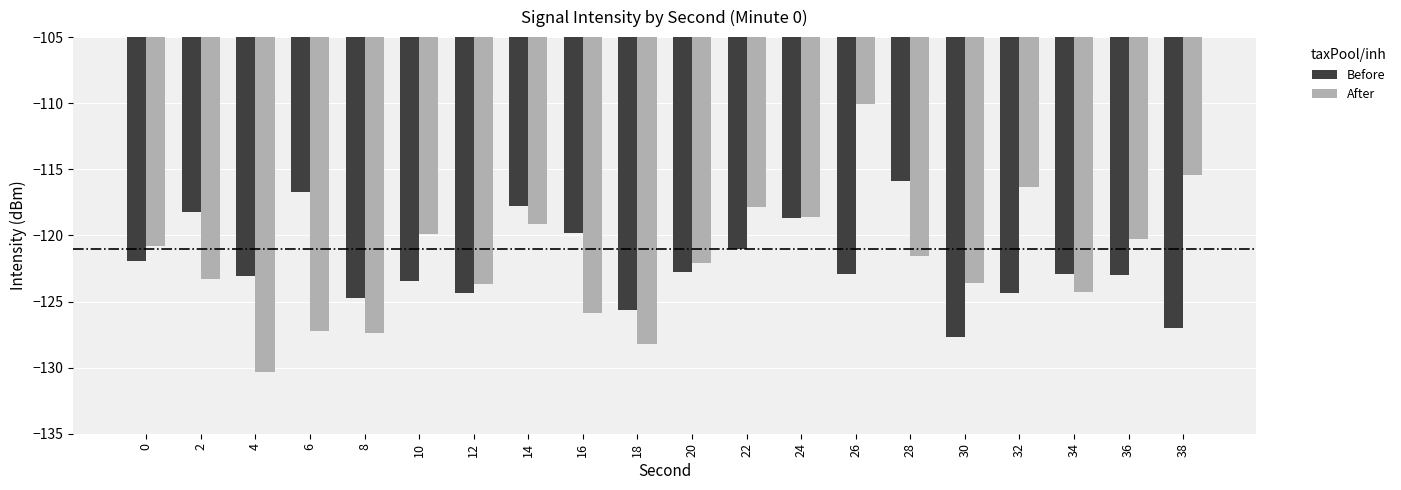

List the series in order of their overall mean, lowest first.

Before, After